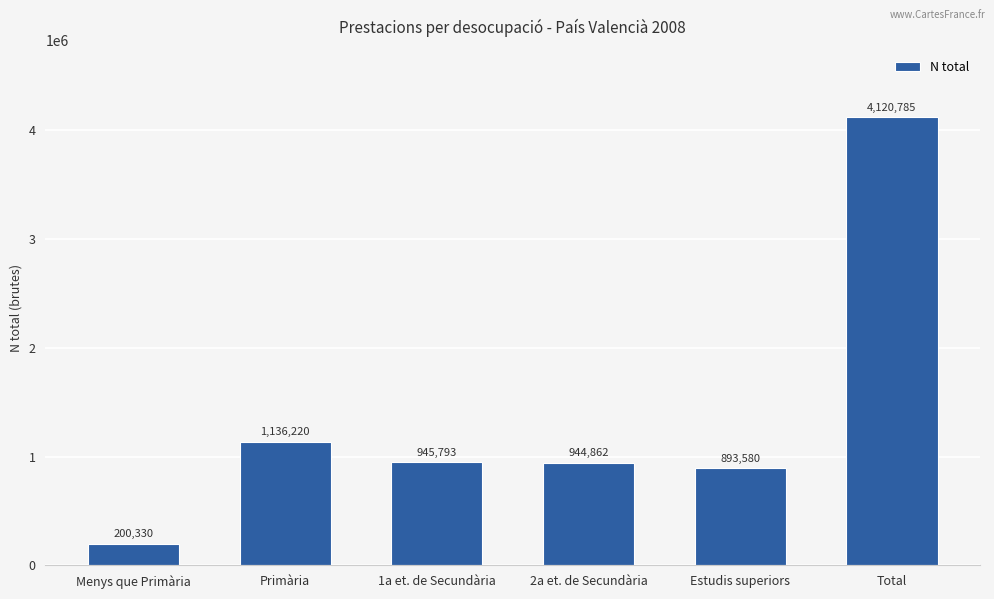

What is the sum of all values?

8241570.3